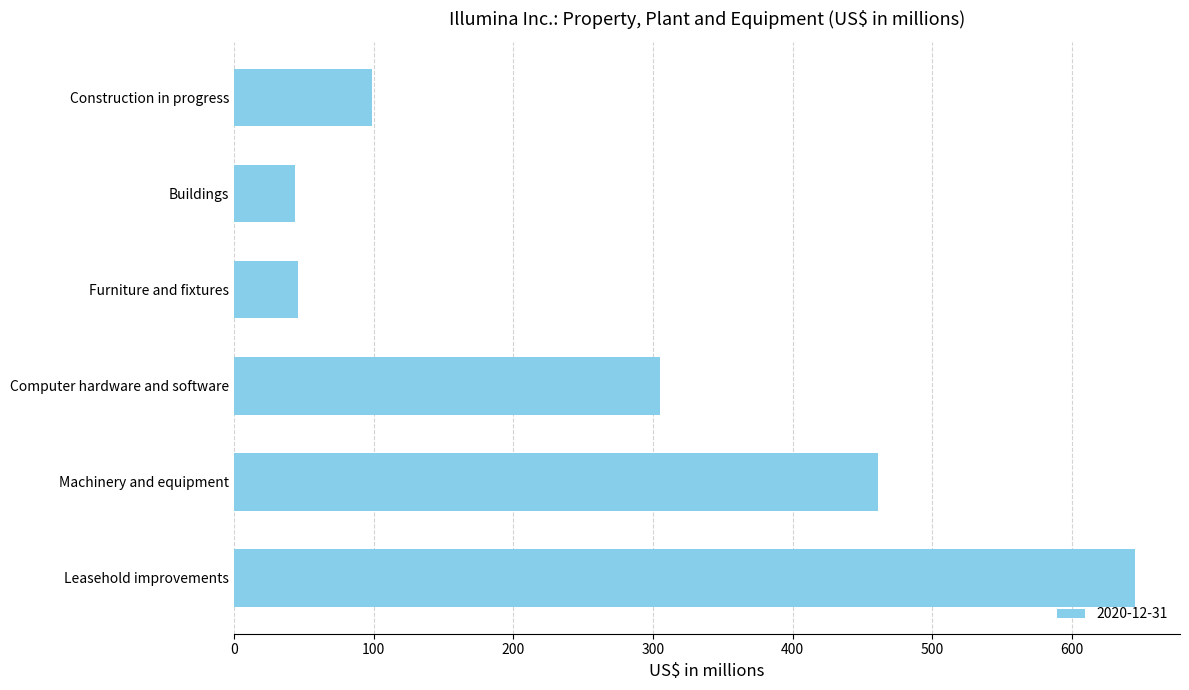

What is the sum of the values at Leasehold improvements and Buildings?

689